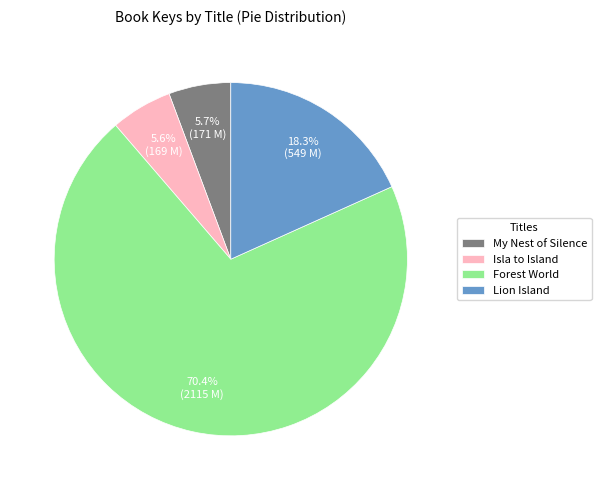

True or false: My Nest of Silence accounts for 20% of the total.

False